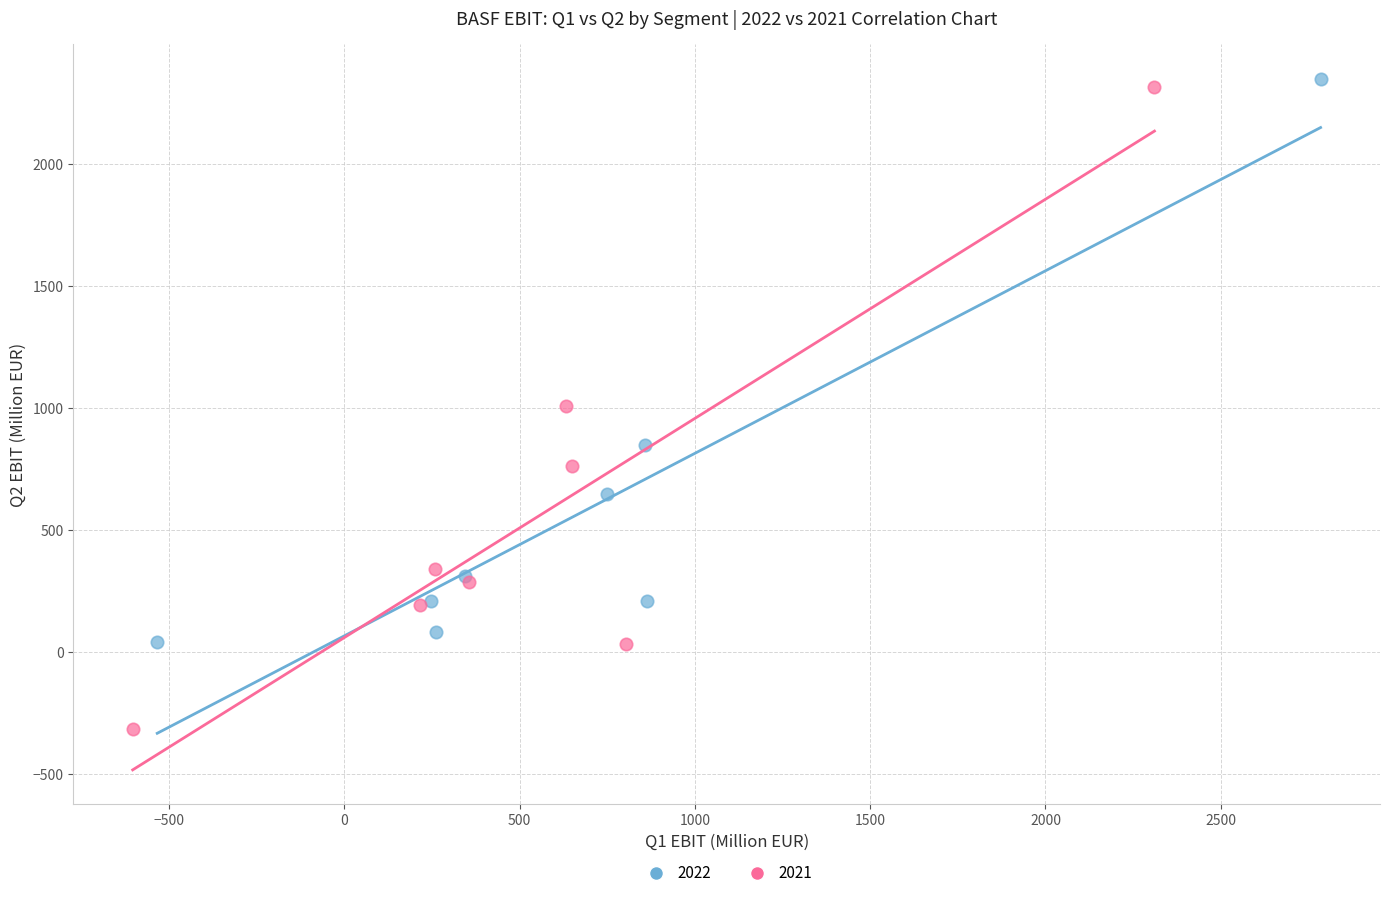

Which series has the largest Y range (max minus min)?

2021